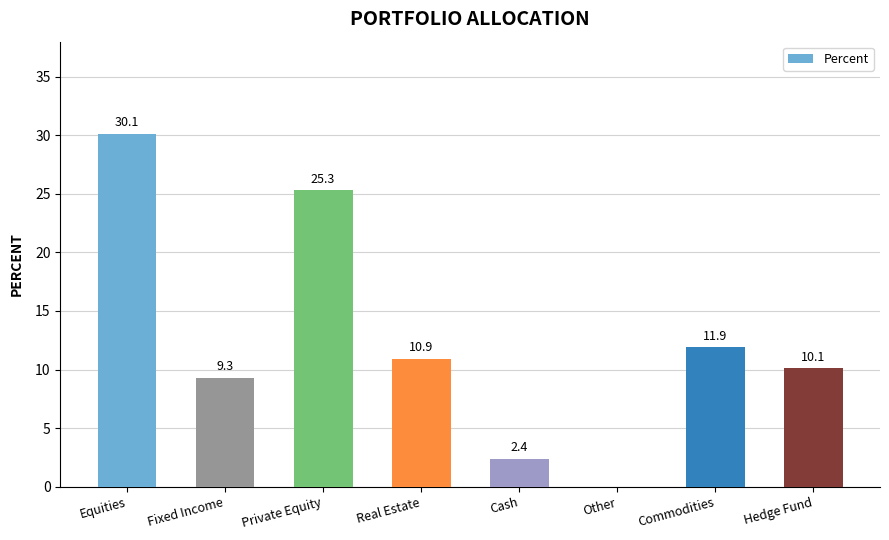

Reading left to right, list all the values displayed in this chart.

30.1	9.3	25.3	10.9	2.4	0.0	11.9	10.1